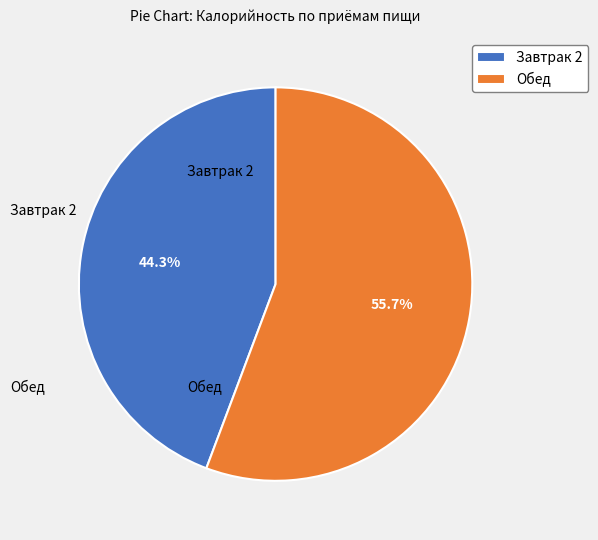

Is there a majority slice in this chart?

Yes